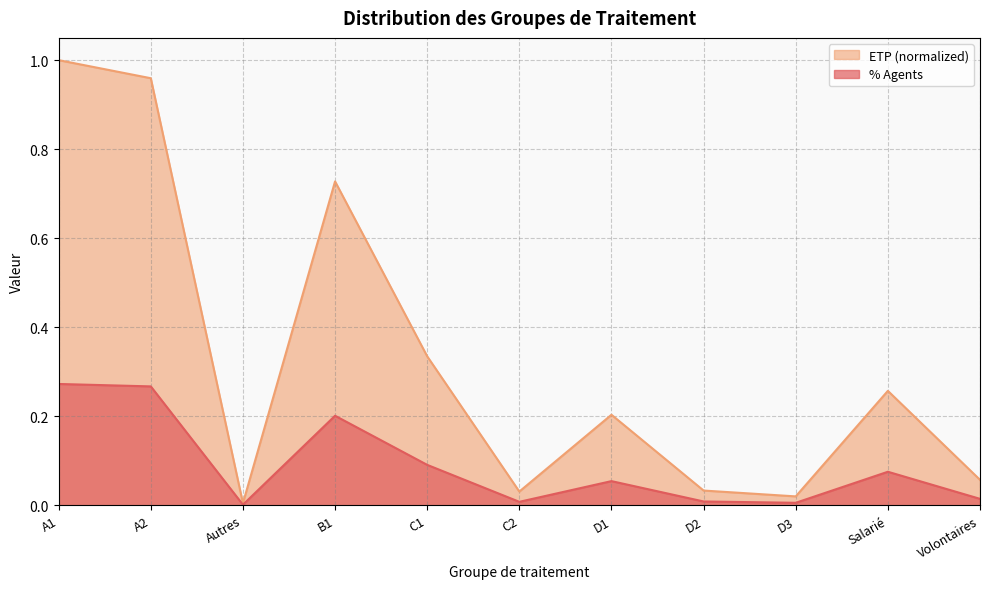

What is the difference between the % Agents values at C1 and B1?

0.1